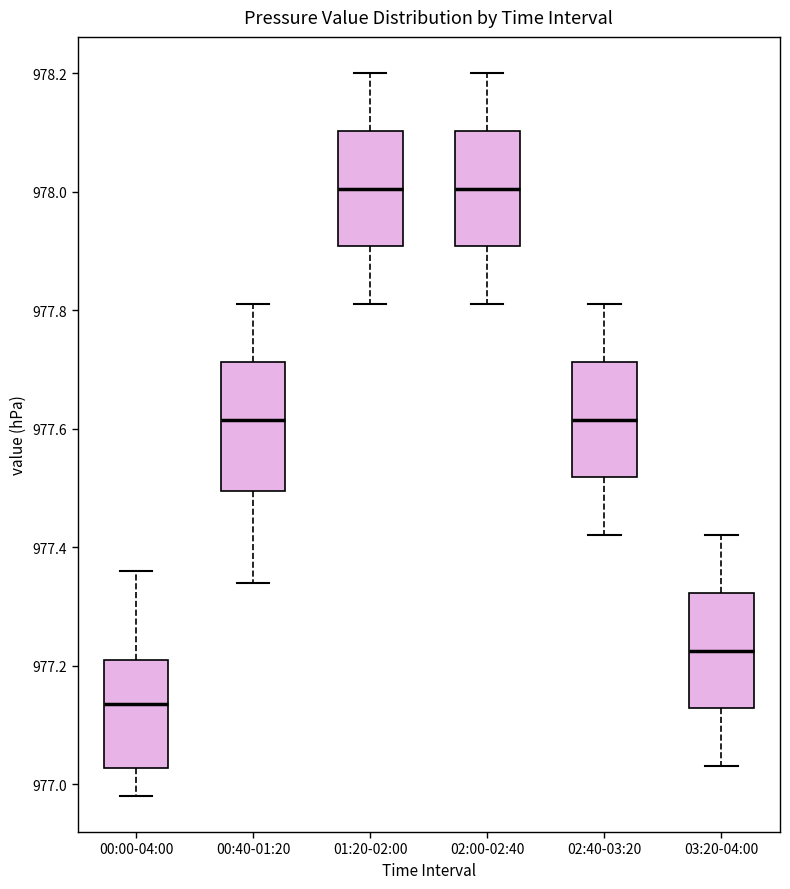

Where is the upper edge of the box for 00:00-04:00 on the y-axis? The values are not printed on the chart, so give them approximately, as read against the axis.

977.22